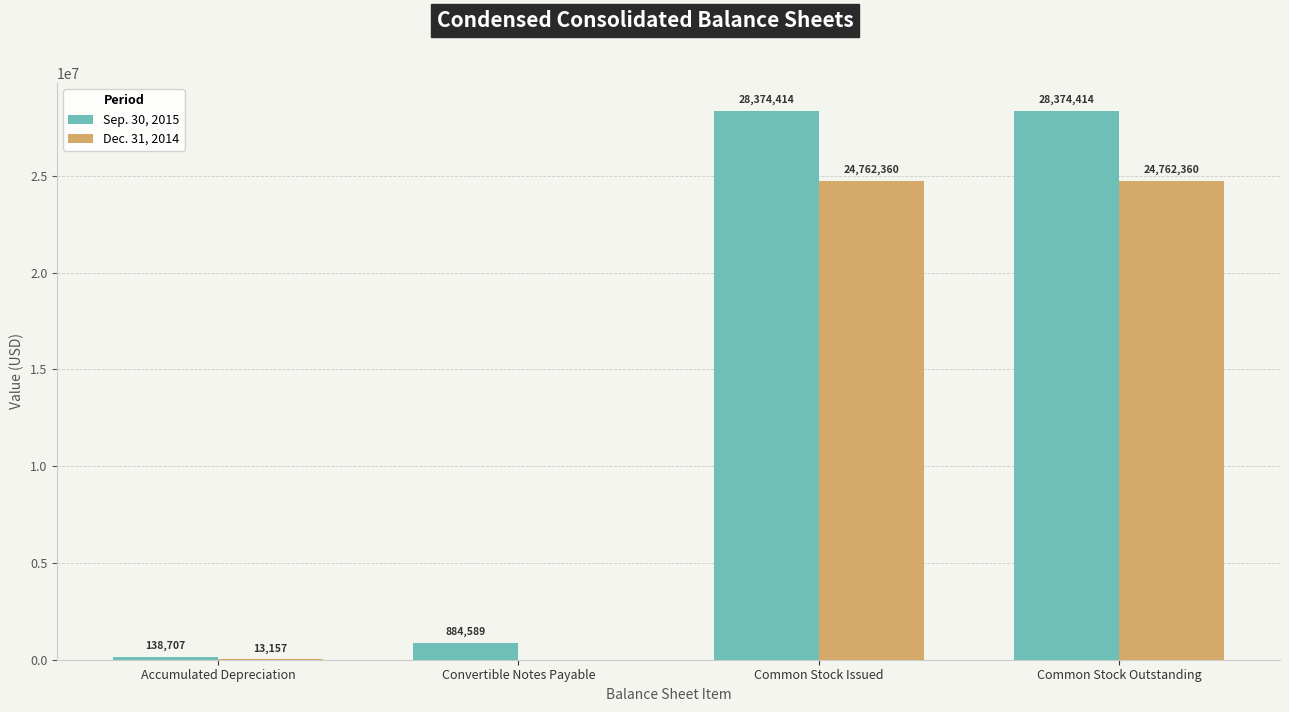

Which series has the largest total across all categories?

Sep. 30, 2015